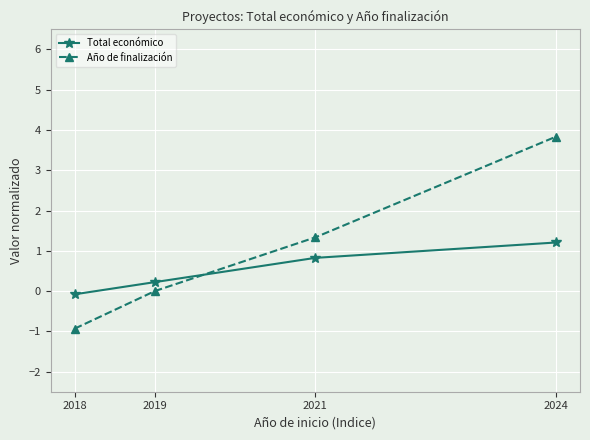

What is the difference between the maximum and second lowest values in the Año de finalización series?

3.8